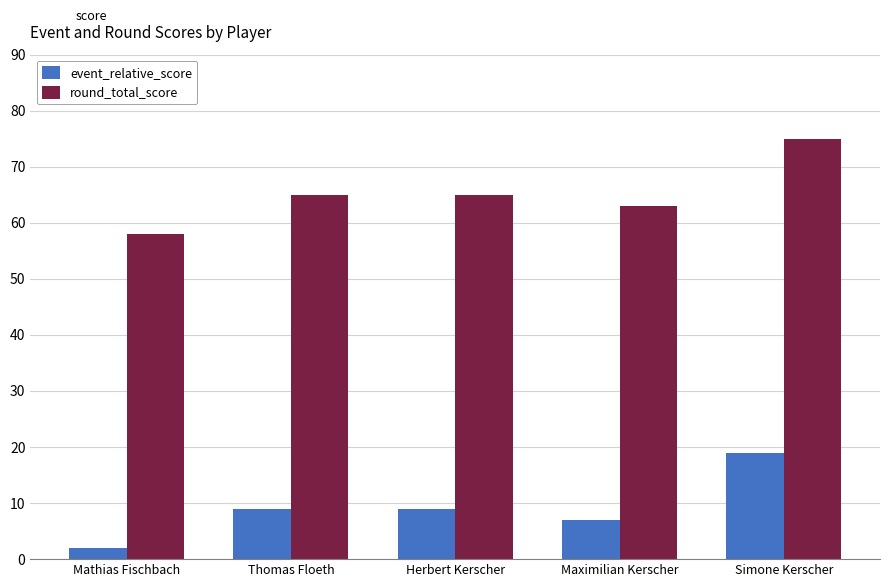

How many groups of bars are there?

5